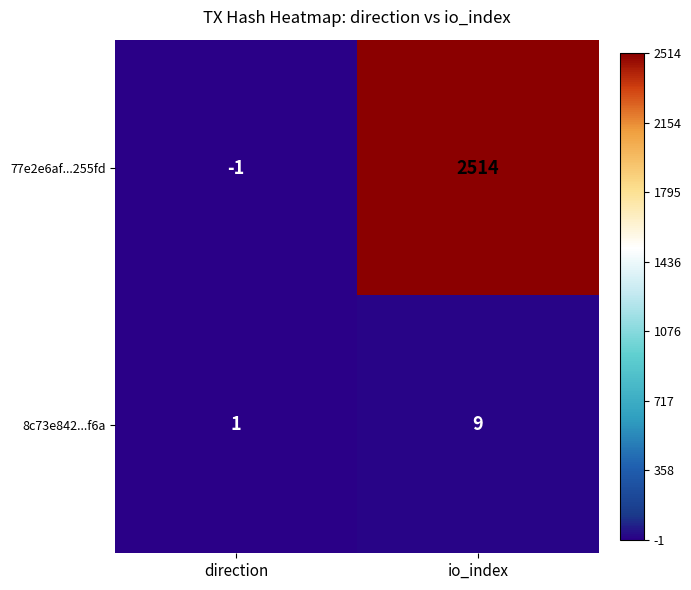

True or false: 77e2e6af...255fd has a value of 3709 at io_index.

False